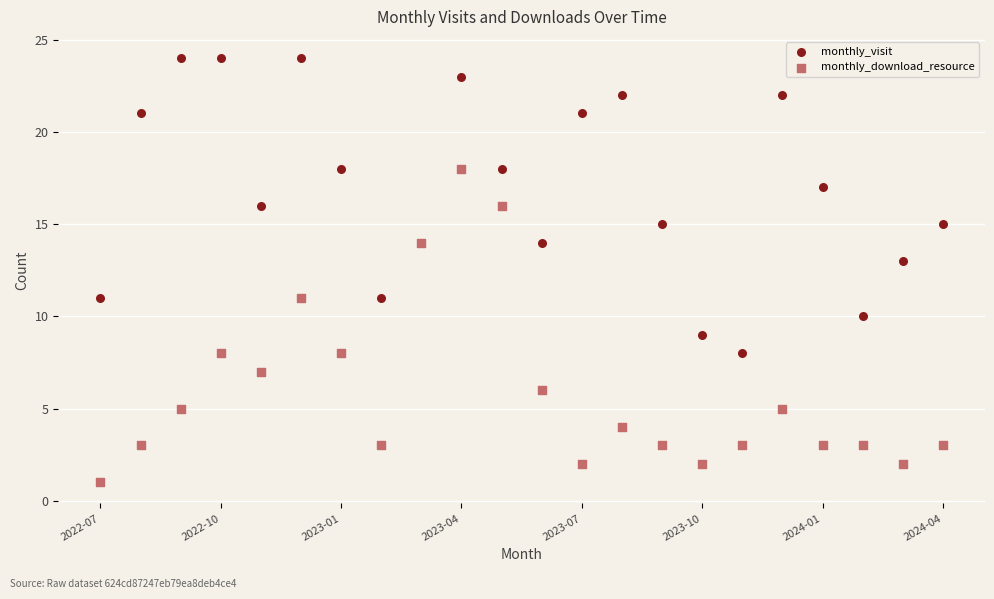

Which series reaches the minimum Y coordinate?

monthly_download_resource